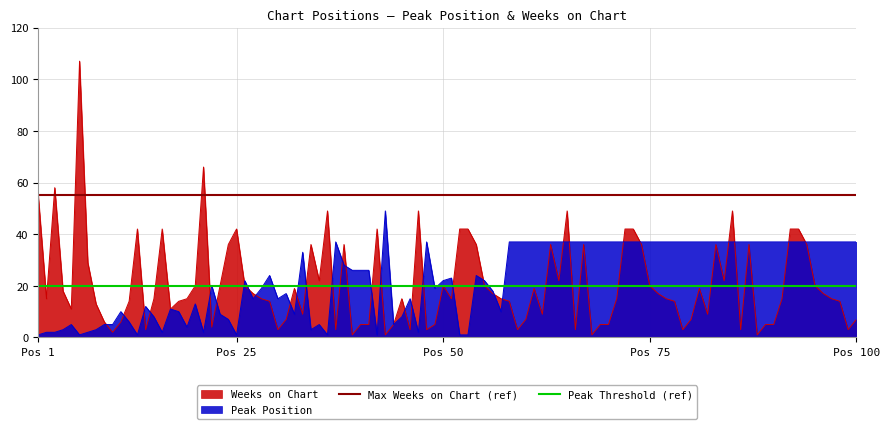

What is the maximum value for Peak Position?

49